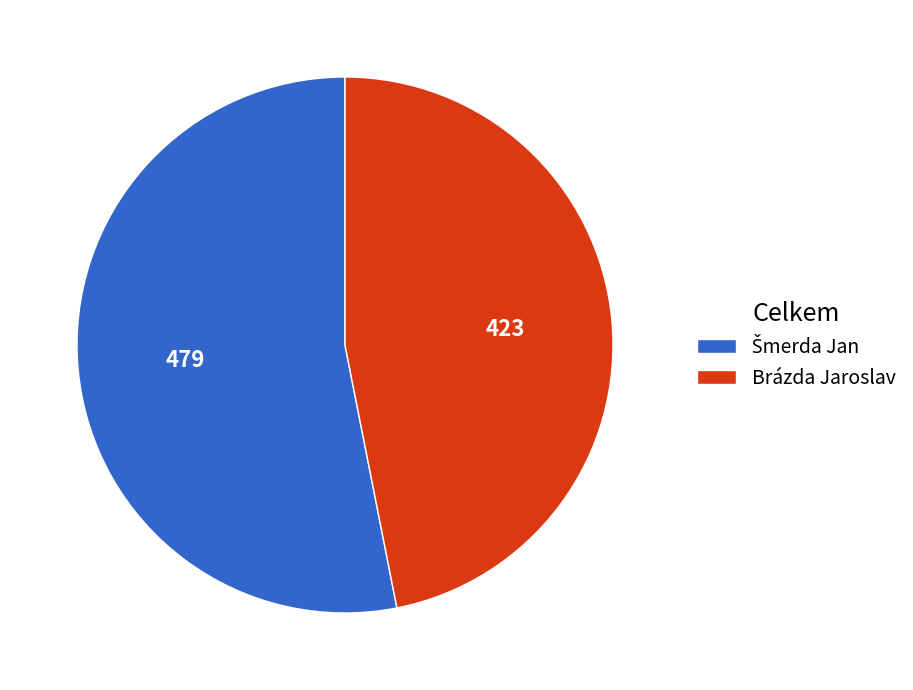

The Brázda Jaroslav slice represents 56% of the pie. True or false?

False